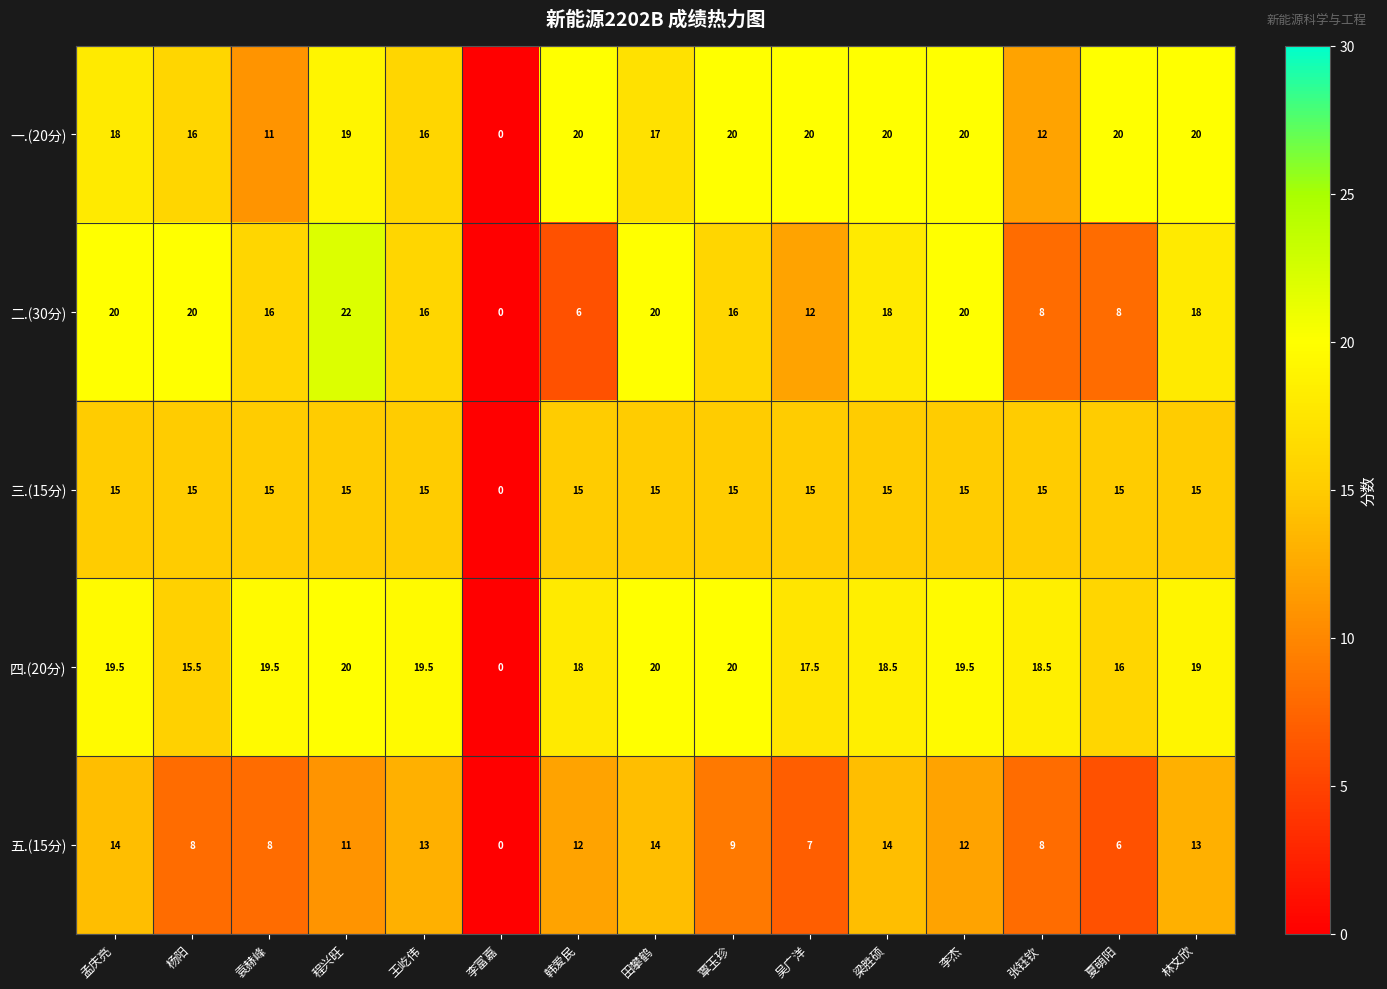

At which category does the chart reach its minimum across all series?

李富嘉